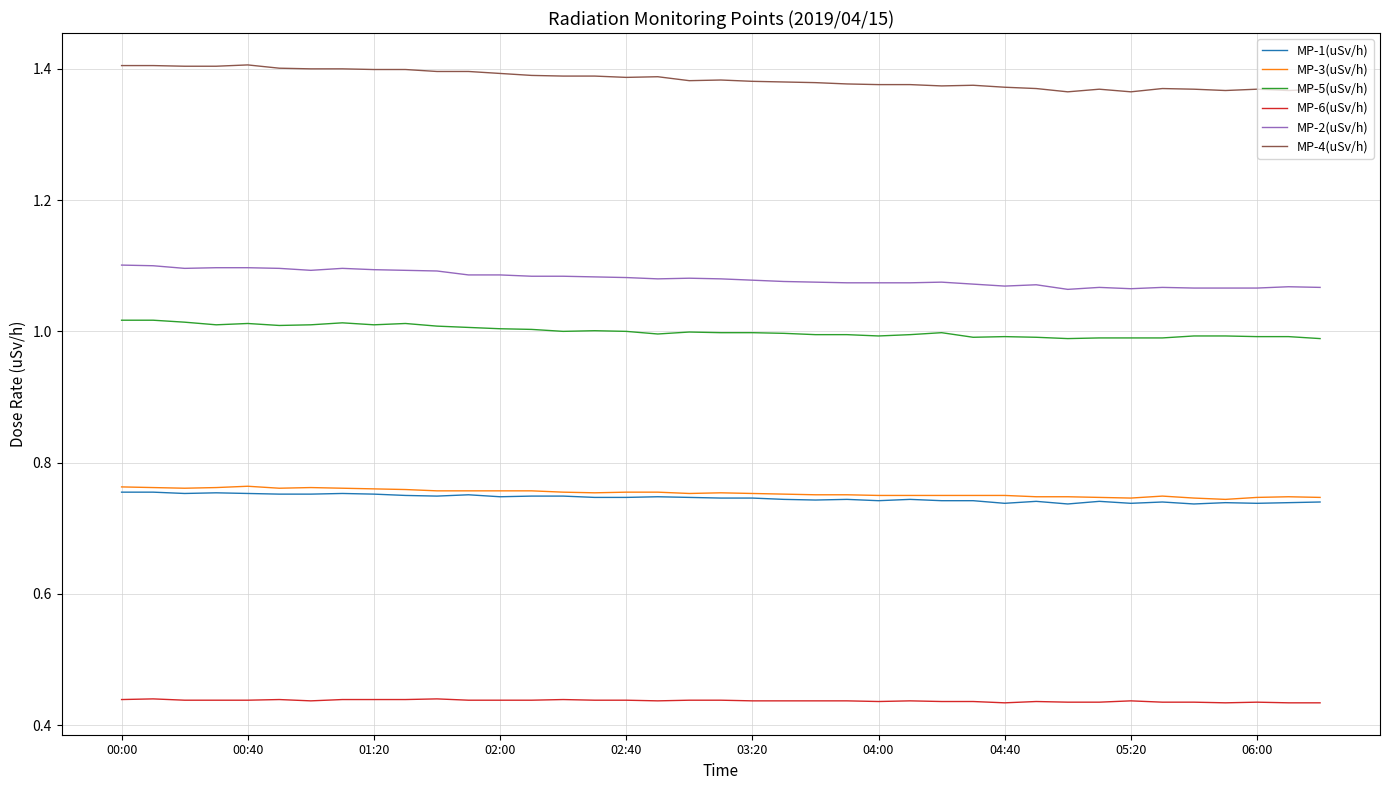

Which series has the largest total across all categories?

MP-4(uSv/h)